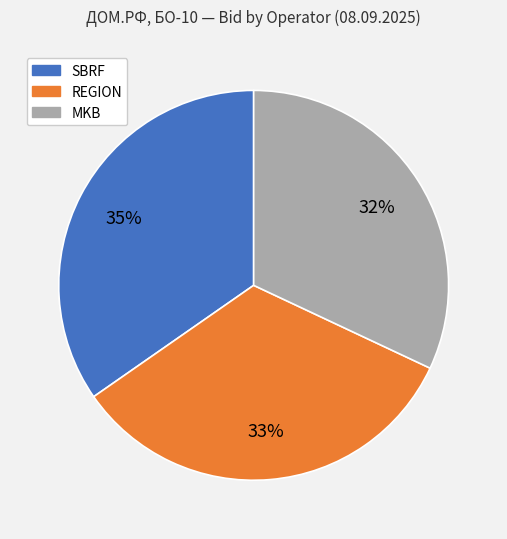

True or false: SBRF accounts for 35% of the total.

True